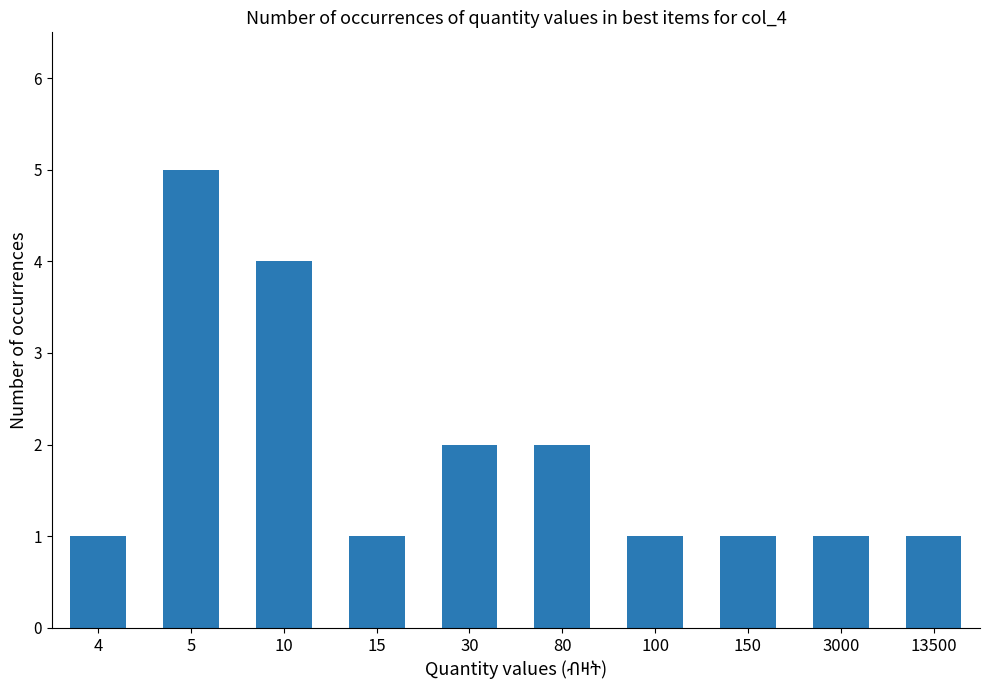

What is the sum of the values at 100 and 4?

2